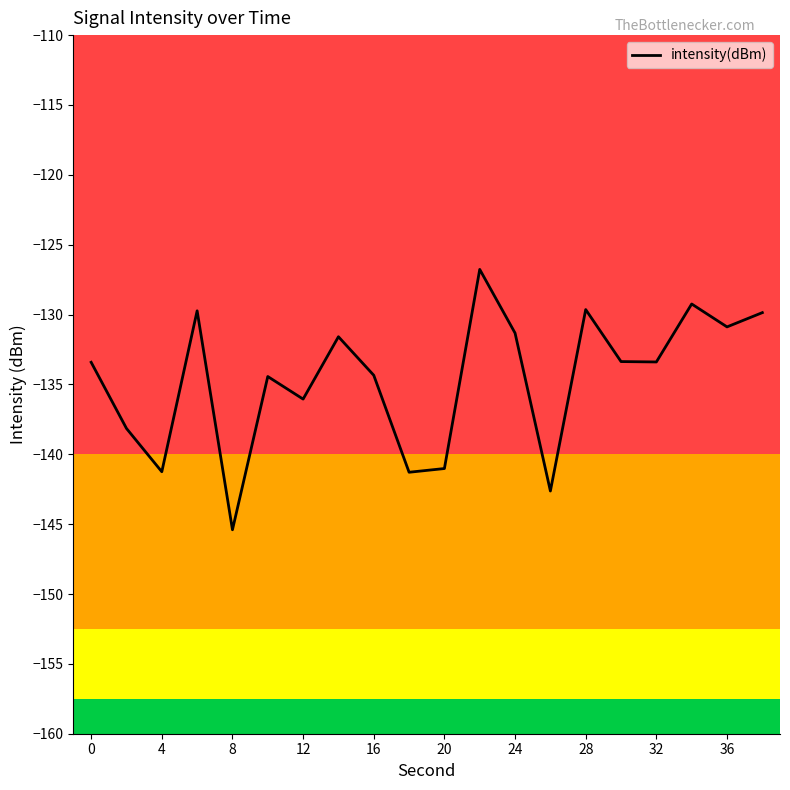

What is the maximum value shown in the chart?

-126.8